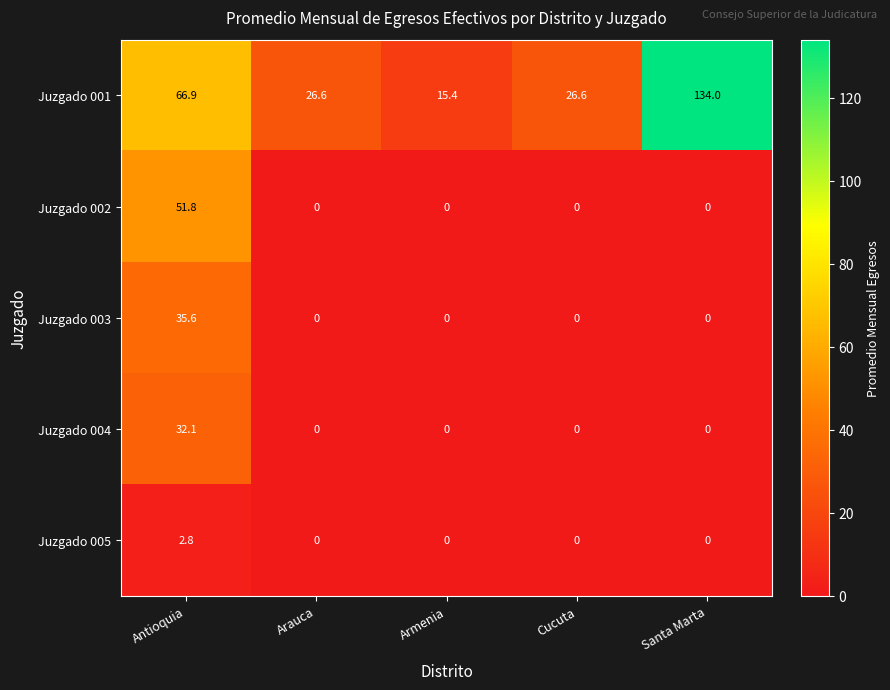

Reading left to right, list all the values displayed in this chart.

Juzgado 001: Antioquia=66.9	Arauca=26.6	Armenia=15.4	Cucuta=26.6	Santa Marta=134.0
Juzgado 002: Antioquia=51.8	Arauca=0.0	Armenia=0.0	Cucuta=0.0	Santa Marta=0.0
Juzgado 003: Antioquia=35.6	Arauca=0.0	Armenia=0.0	Cucuta=0.0	Santa Marta=0.0
Juzgado 004: Antioquia=32.1	Arauca=0.0	Armenia=0.0	Cucuta=0.0	Santa Marta=0.0
Juzgado 005: Antioquia=2.8	Arauca=0.0	Armenia=0.0	Cucuta=0.0	Santa Marta=0.0